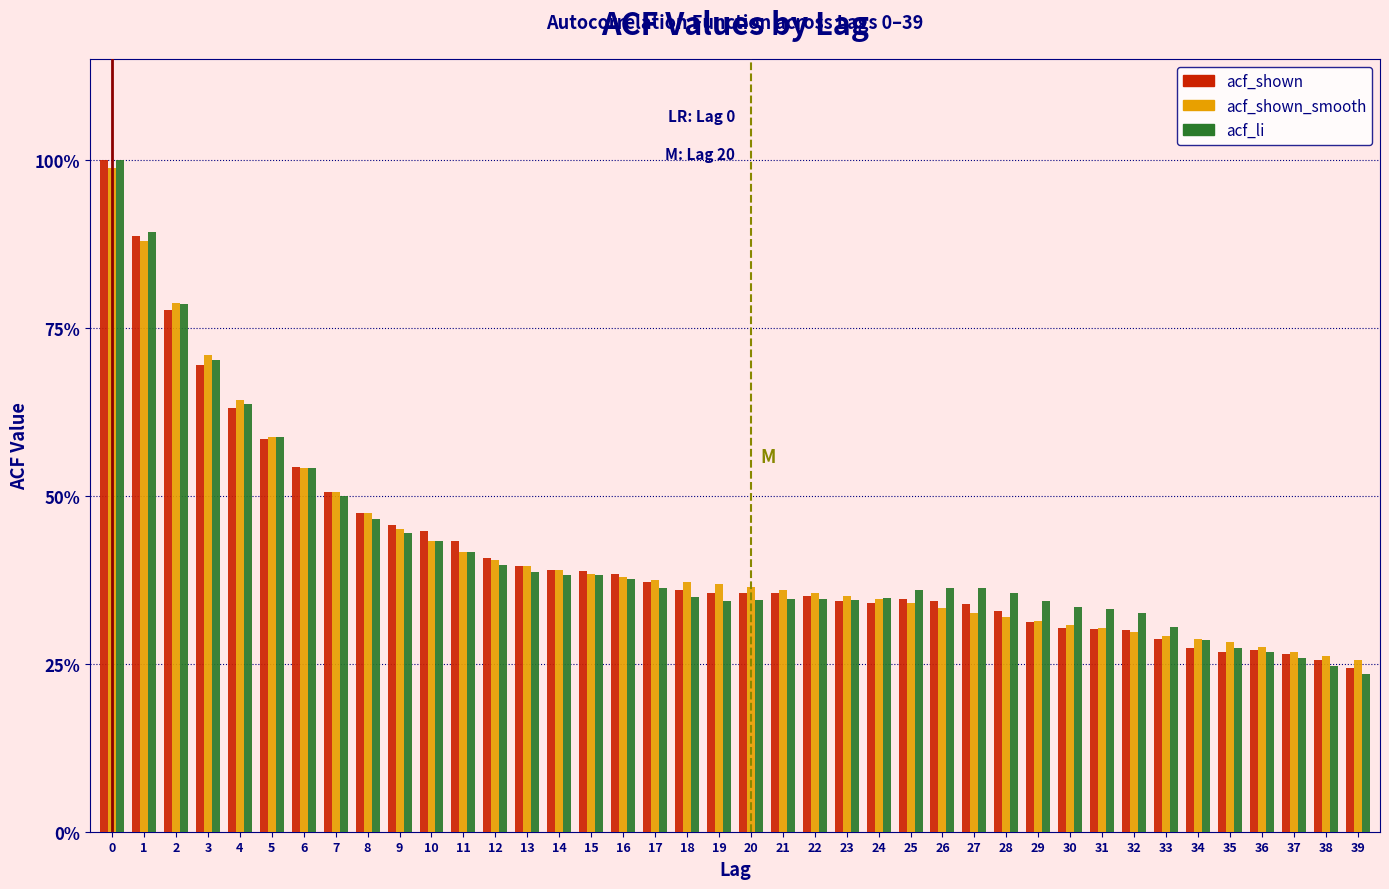

What are all the series names shown in the legend?

acf_shown, acf_shown_smooth, acf_li